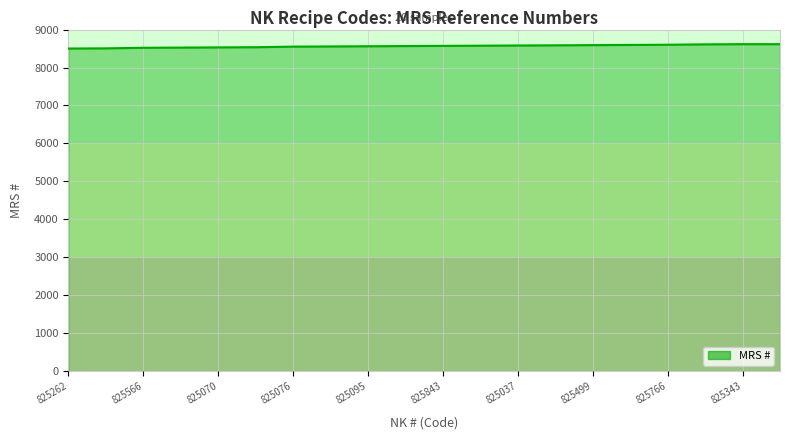

What is the smallest value displayed?

8500